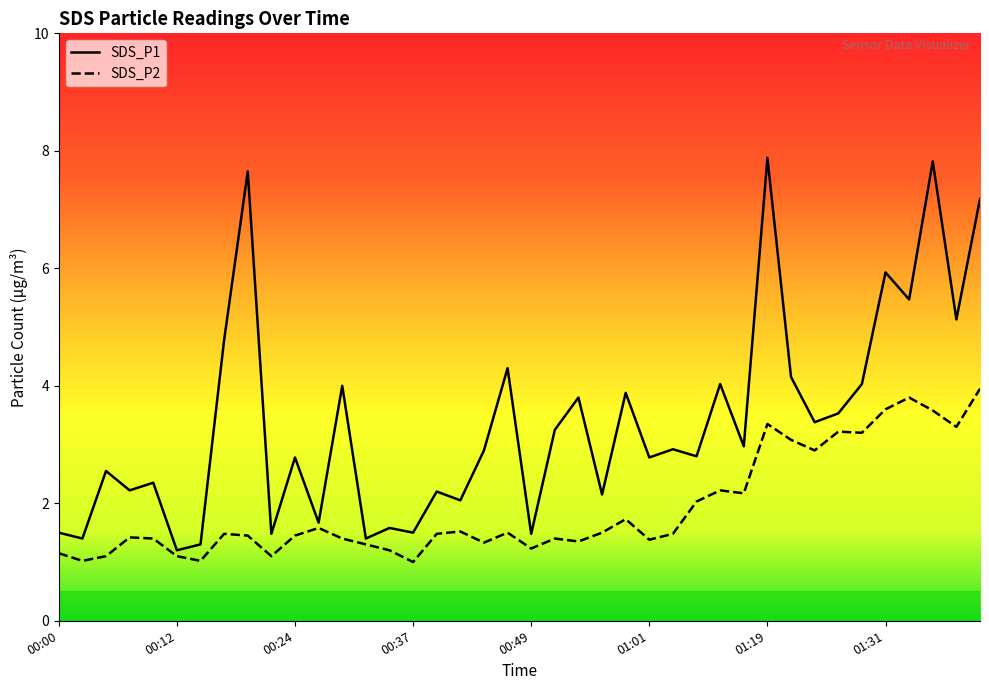

What position from the left is 00:07?

4